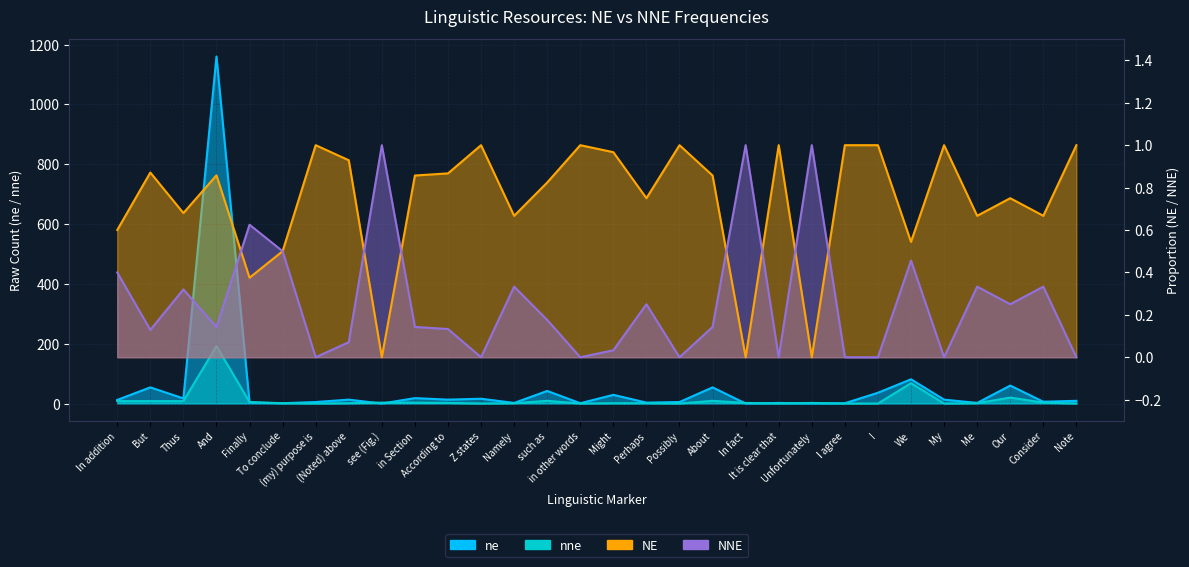

What is the value of the ne point at the 30th from the left?

9.0